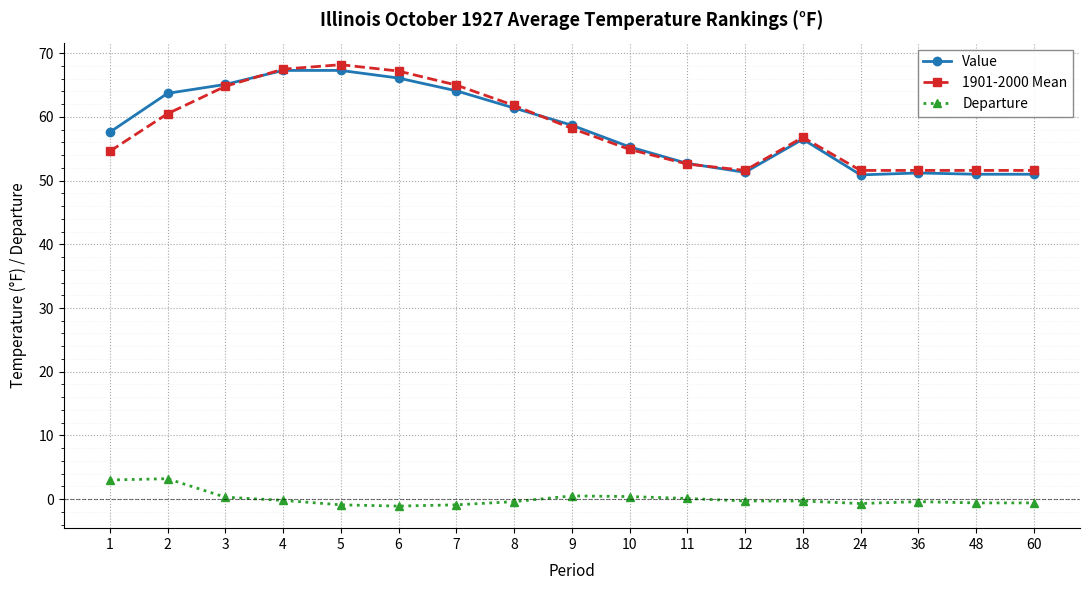

True or false: Departure has a value of -0.9 at 7.

True